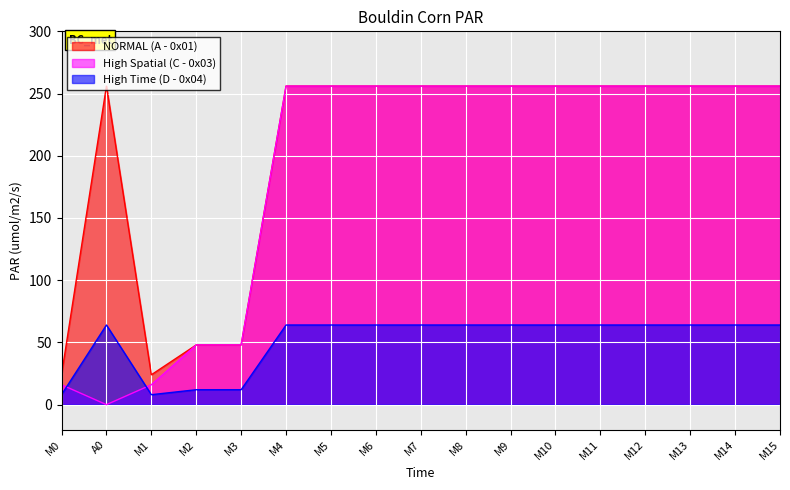

At which label is High Spatial (C - 0x03) closest to 128?

M2